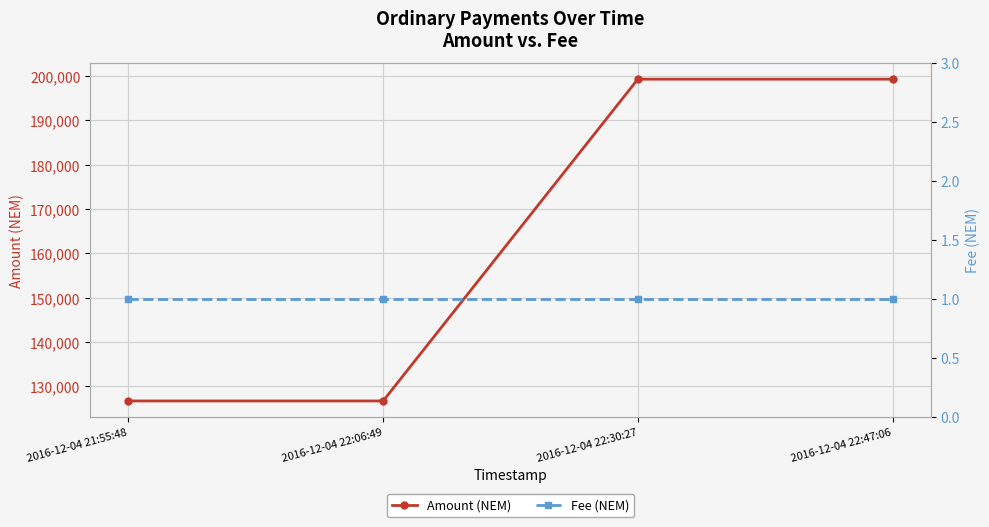

What is the maximum value shown in the chart?

199307.9